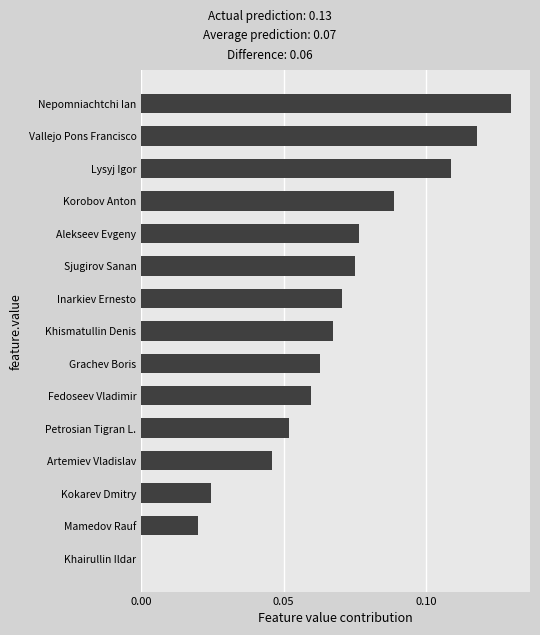

The chart shows a value of 0.2 at Lysyj Igor. True or false?

False